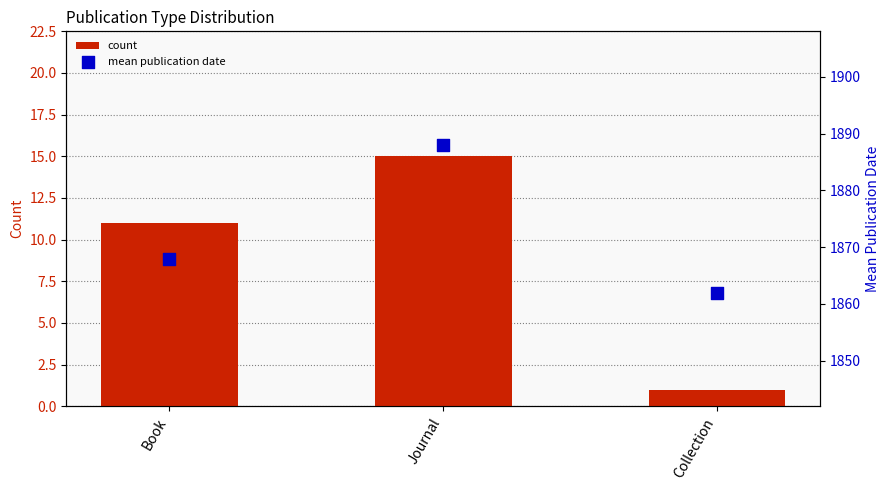

What are all the series names shown in the legend?

count, mean publication date